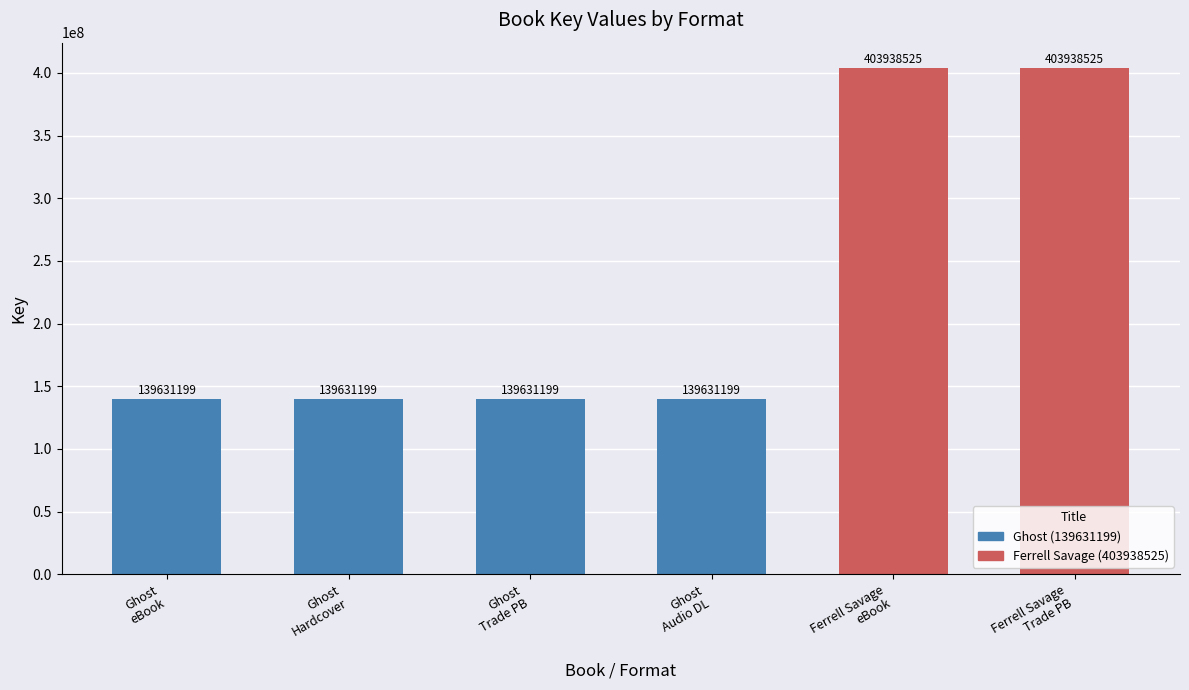

What is the maximum value shown in the chart?

403938525